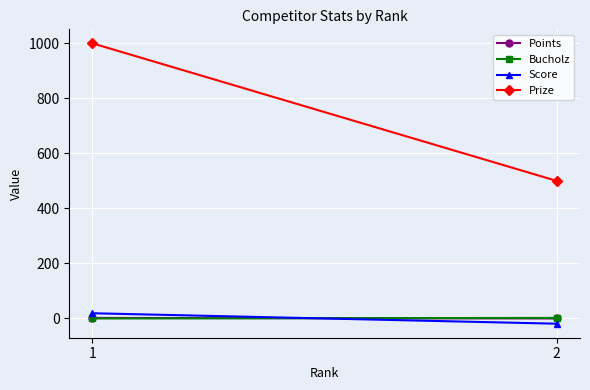

Is the value of Points at 1 greater than the value of Bucholz at 1?

Yes